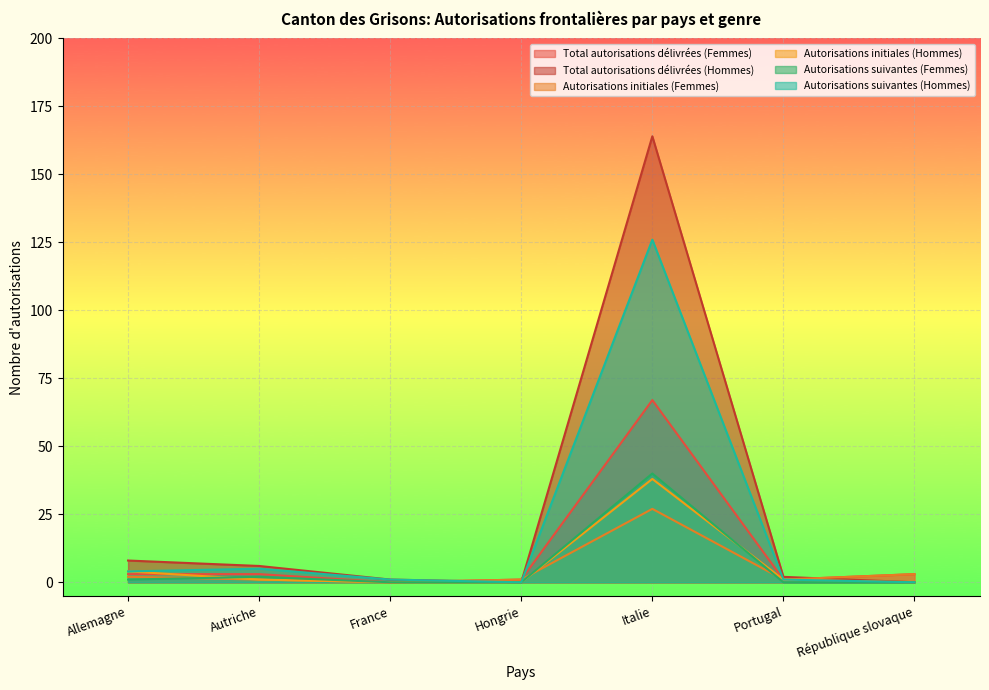

List the series in order of their peak value, highest first.

Total autorisations délivrées (Hommes), Autorisations suivantes (Hommes), Total autorisations délivrées (Femmes), Autorisations suivantes (Femmes), Autorisations initiales (Hommes), Autorisations initiales (Femmes)